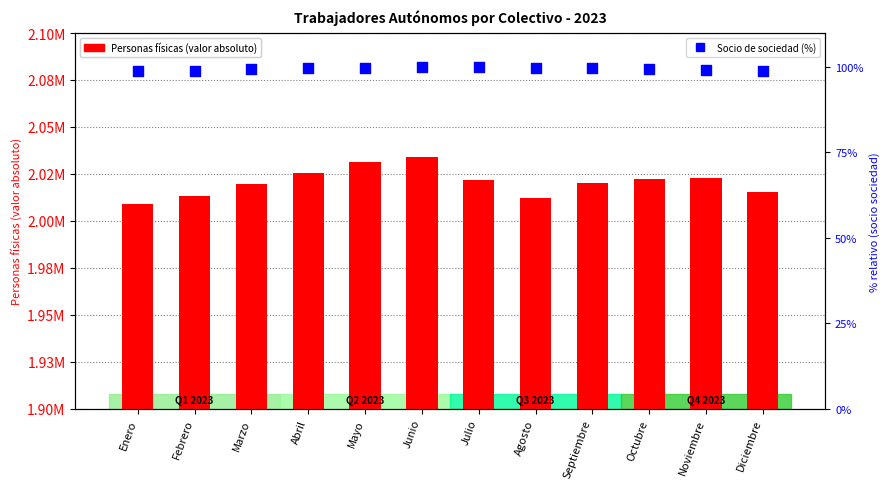

Is the value of Personas físicas at Septiembre greater than the value of Socio de sociedad (%) at Mayo?

Yes